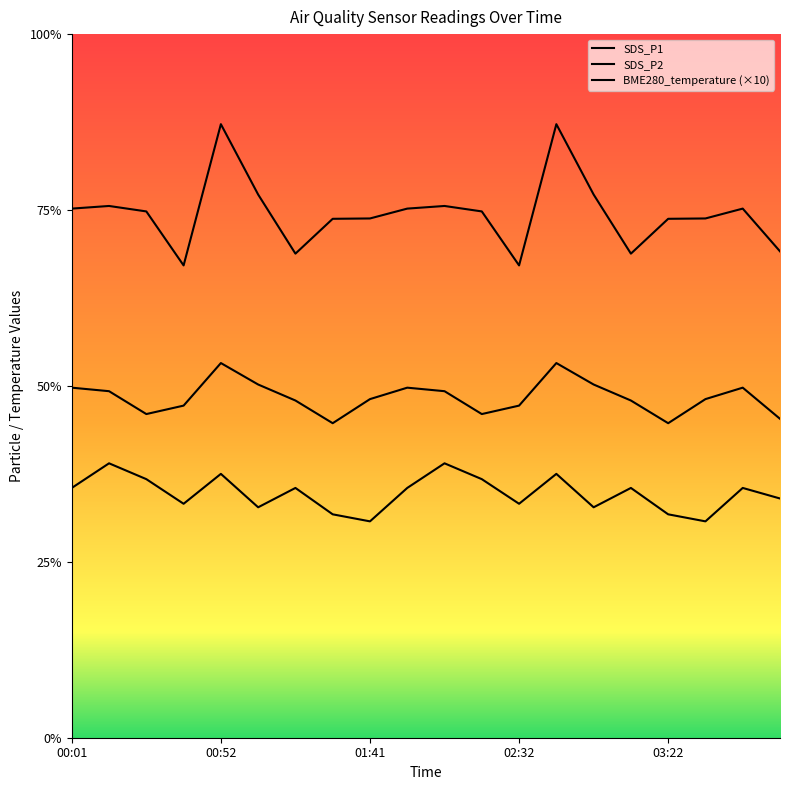

What is the difference between the BME280_temperature values at 02:57 and 01:41?

0.8